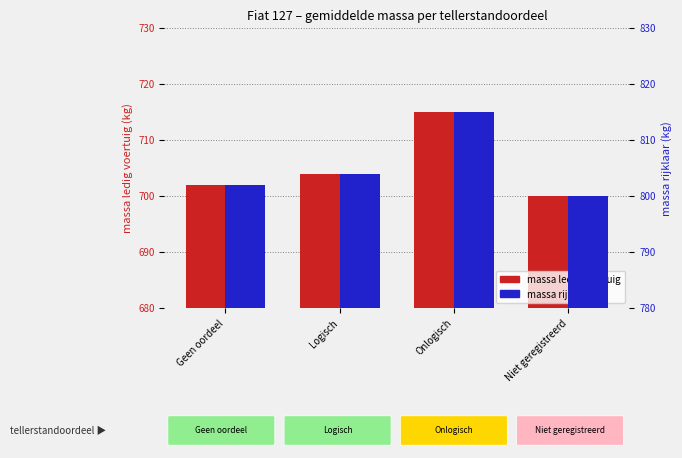

Which category has the highest value in the massa ledig voertuig series?

Onlogisch